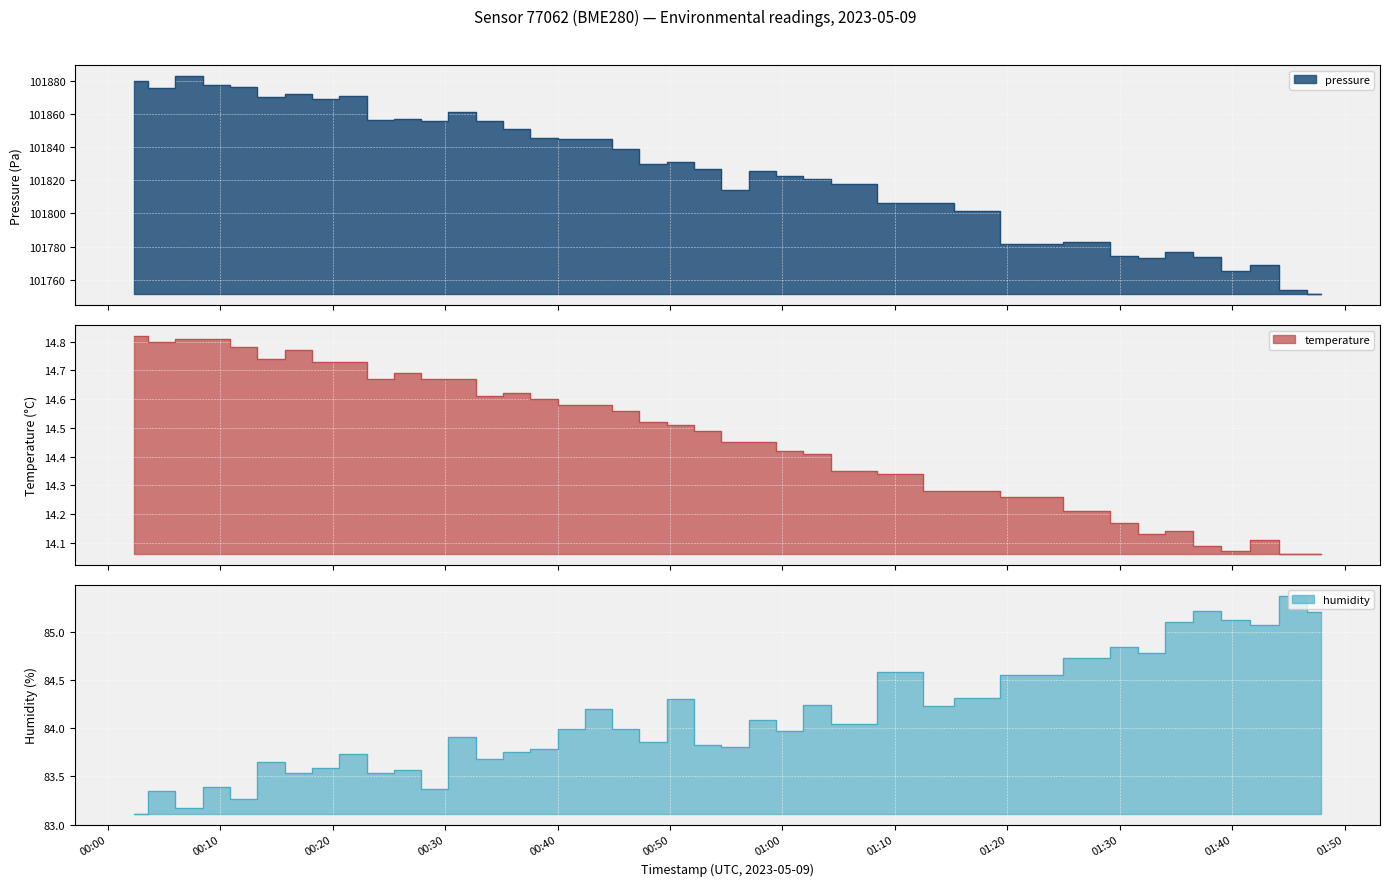

Which series has the widest spread of values?

pressure